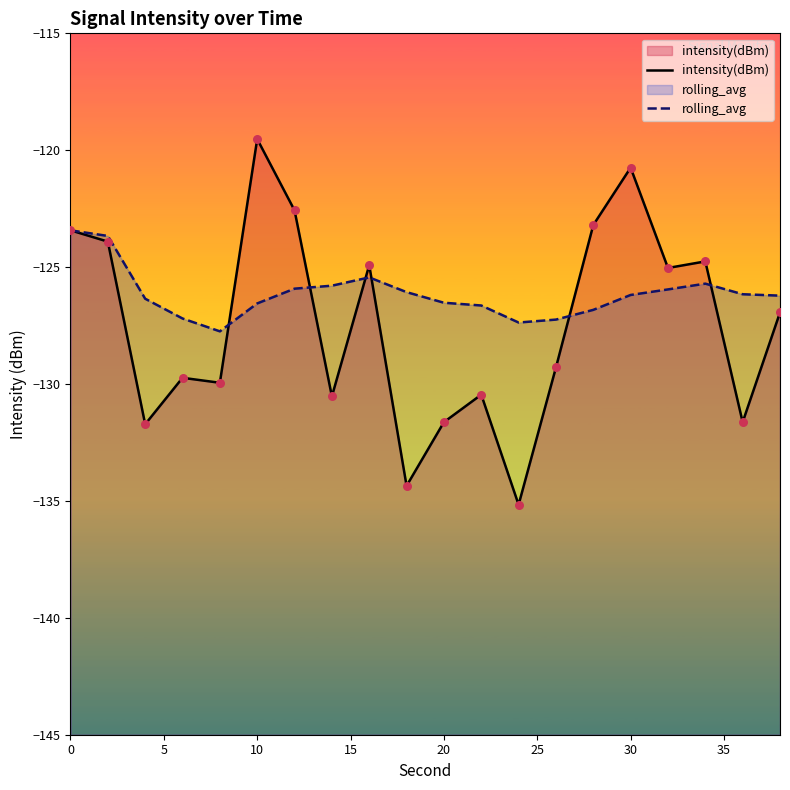

Which series has the largest total across all categories?

rolling_avg